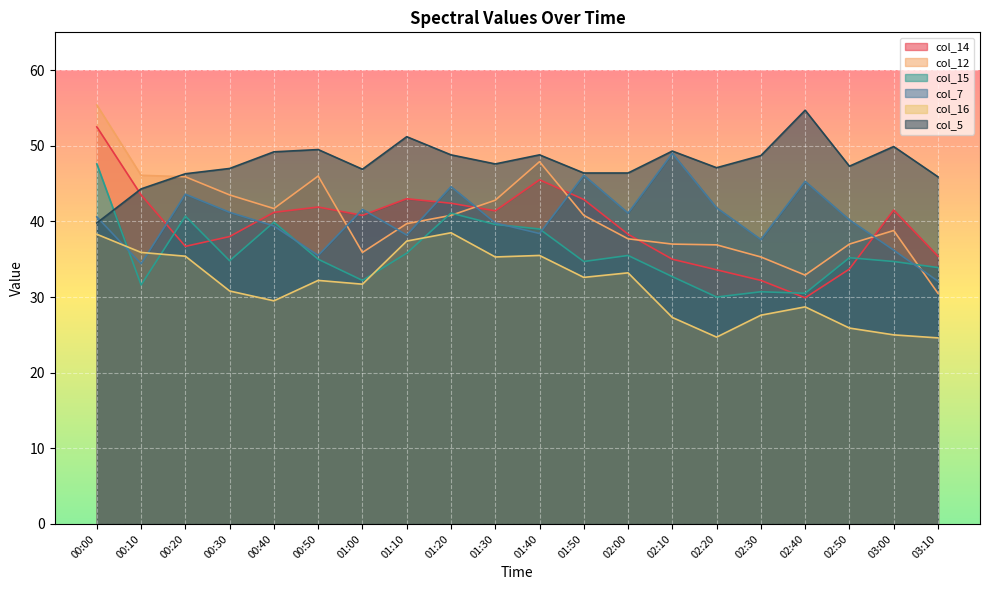

What is the difference between the col_16 values at 00:40 and 02:40?

0.8